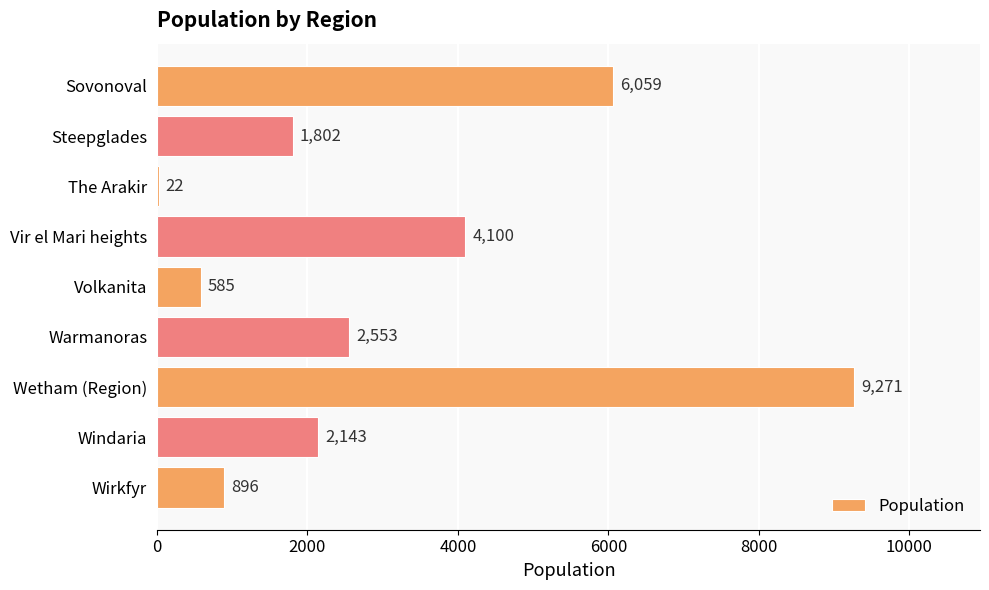

What is the change in value from Volkanita to Wirkfyr?

+311